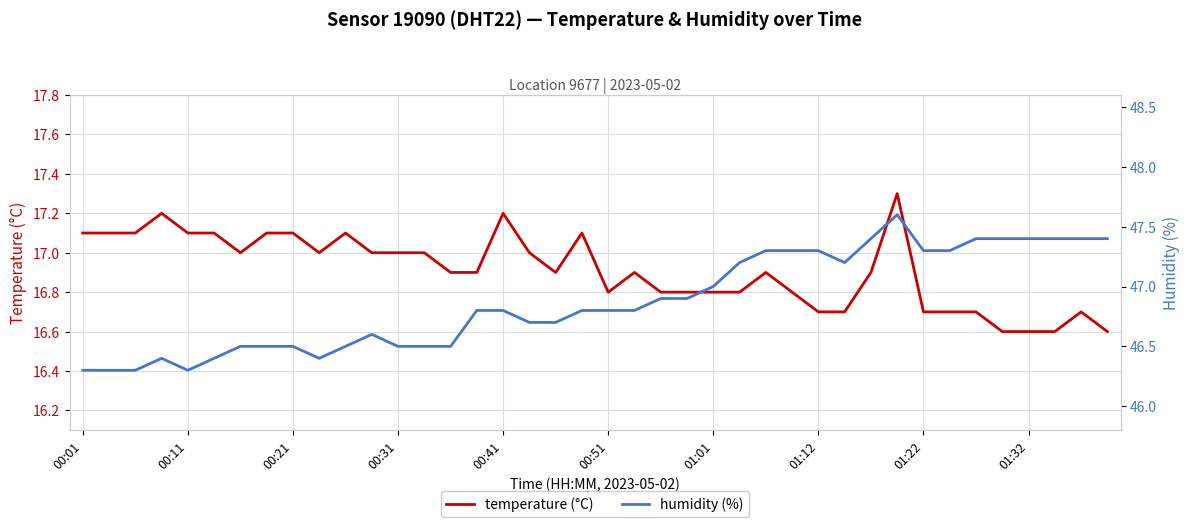

What are all the series names shown in the legend?

temperature (°C), humidity (%)